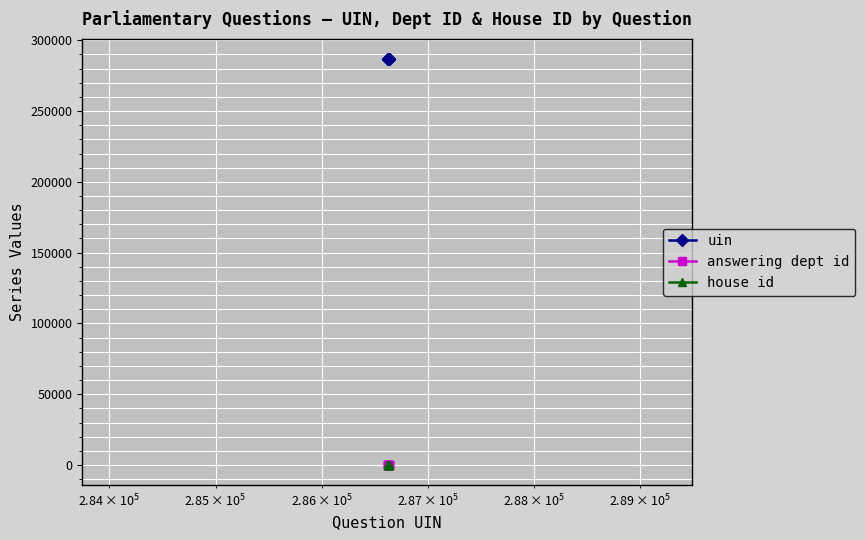

What are all the series names shown in the legend?

uin, answering dept id, house id